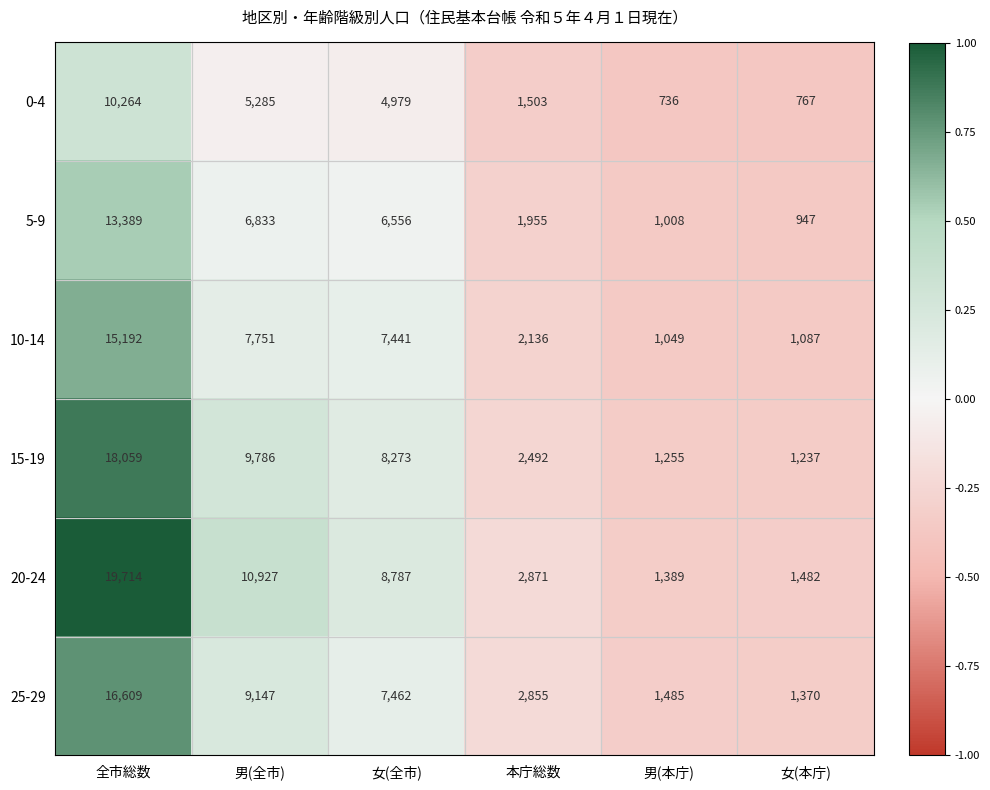

Count the number of data series in this chart.

6